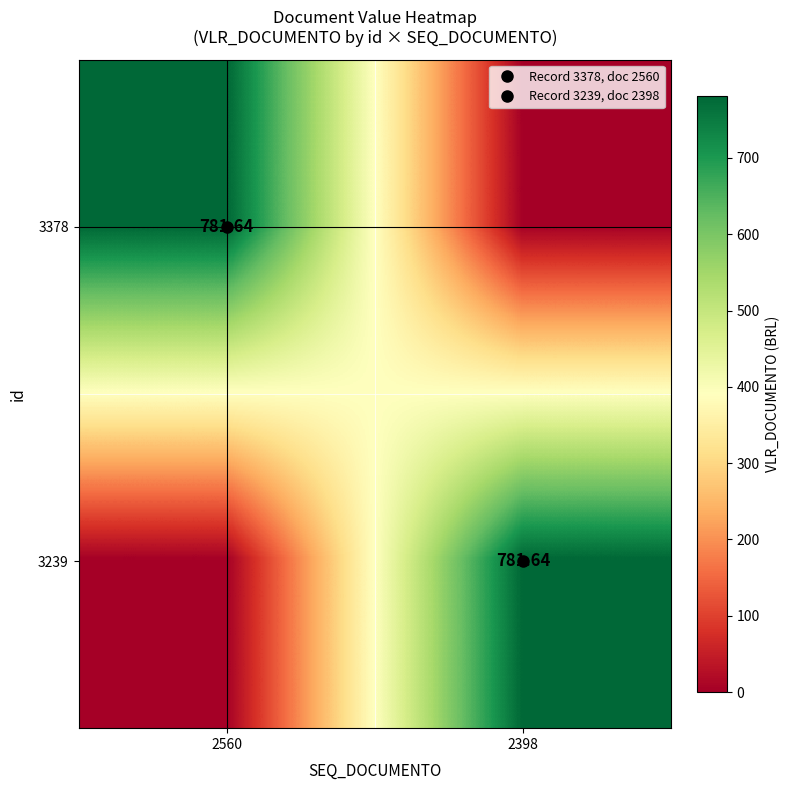

At 2398, list the series in order from smallest to largest.

3378, 3239